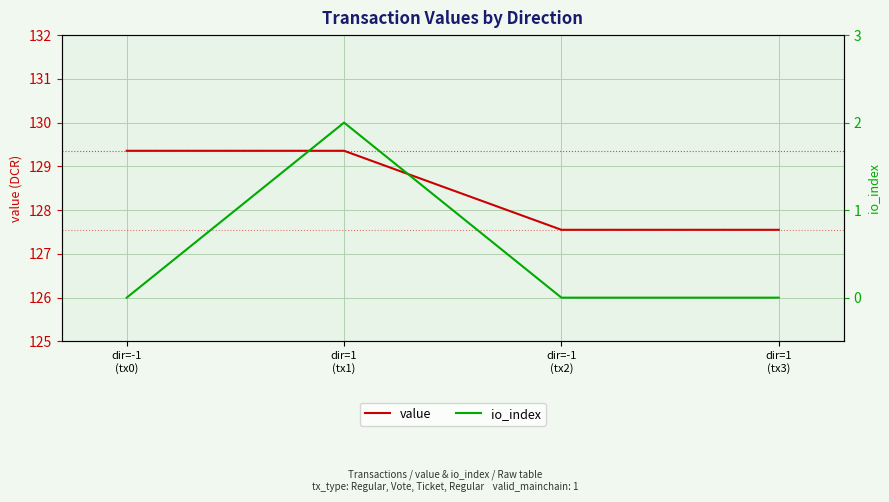

The value of io_index at dir=1
(tx1) is 2.0. True or false?

True